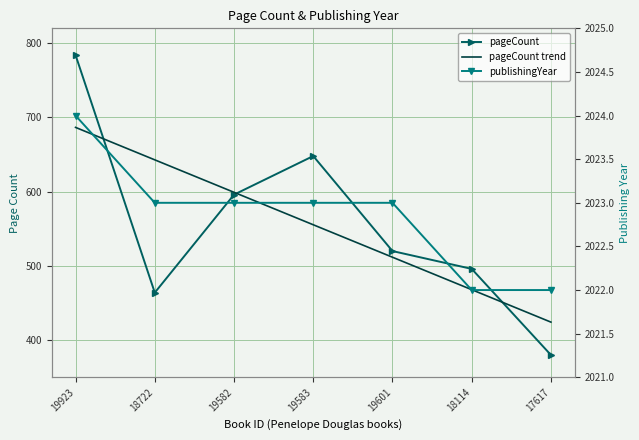

What are all the series names shown in the legend?

pageCount, pageCount trend, publishingYear